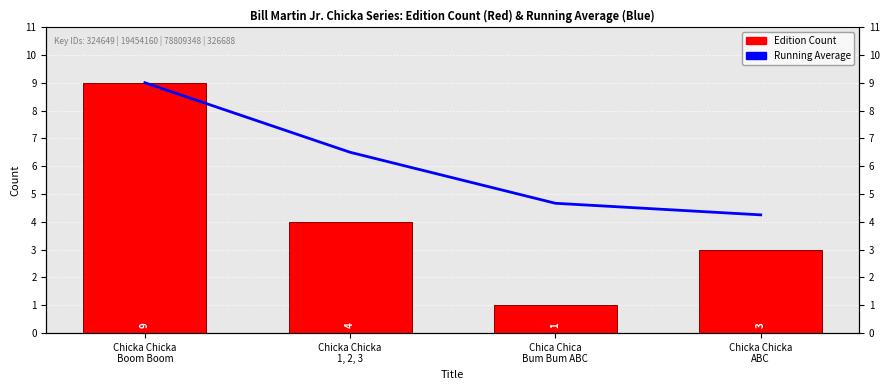

How many bars are there in total?

8